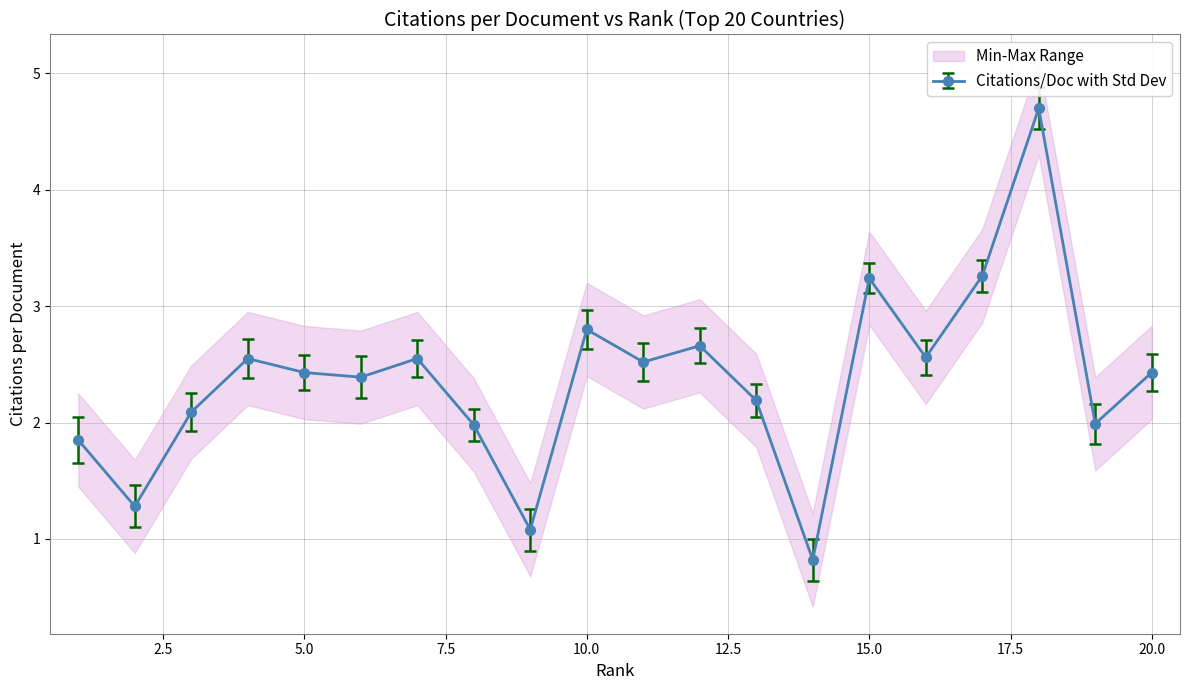

What is the change in value from 3 to 13?

+0.1